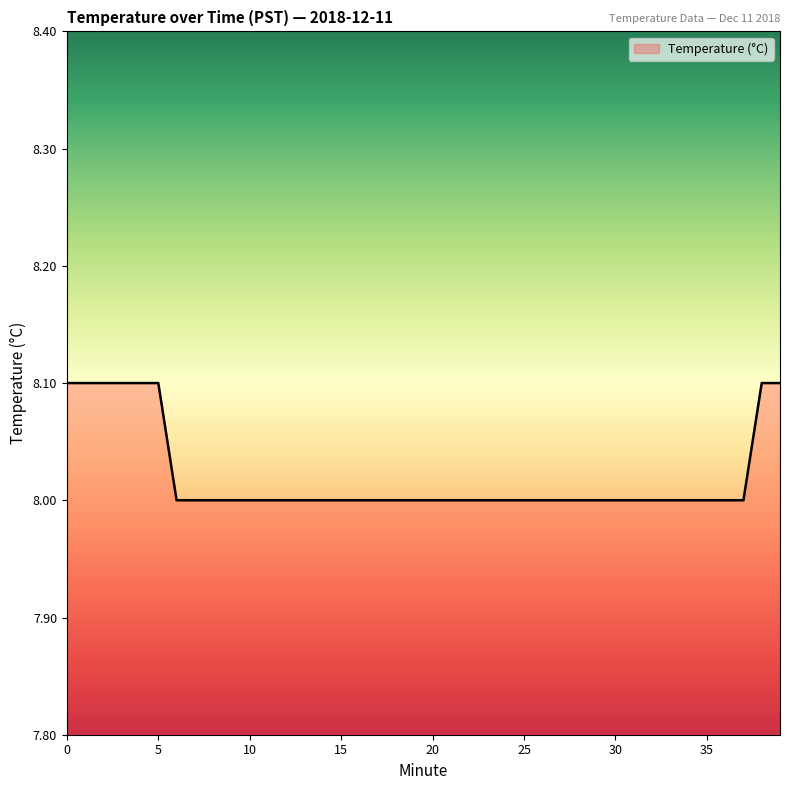

What is the difference between the second highest and second lowest values?

0.1